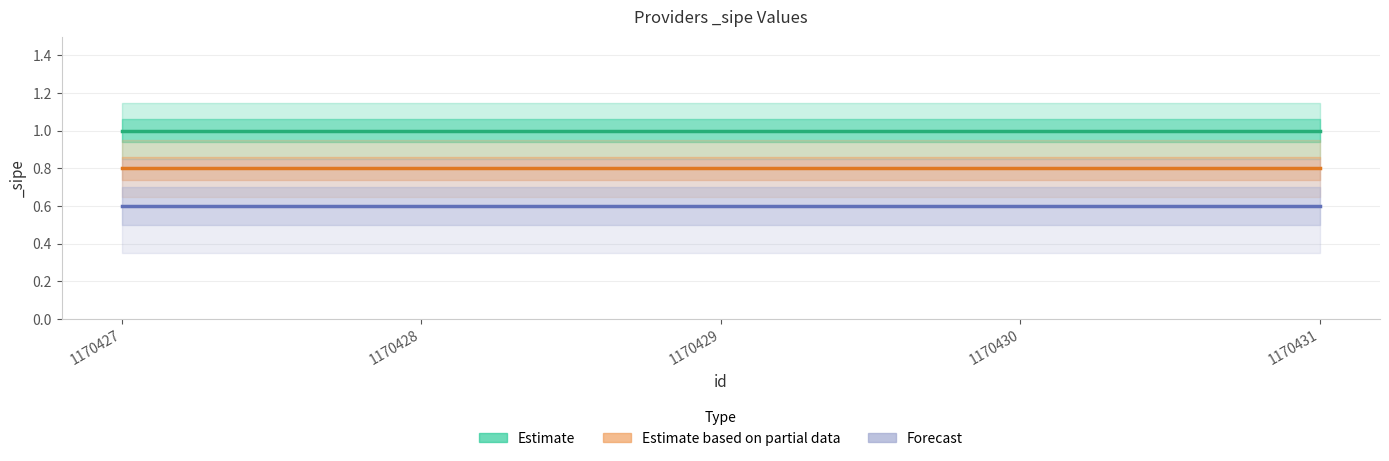

What is the value of the Estimate based on partial data point at the 3rd from the left?

0.8